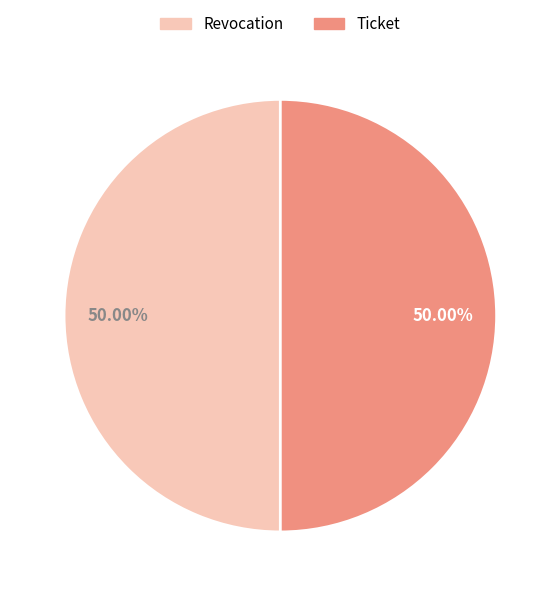

Is the sum of Revocation and Ticket greater than half?

Yes